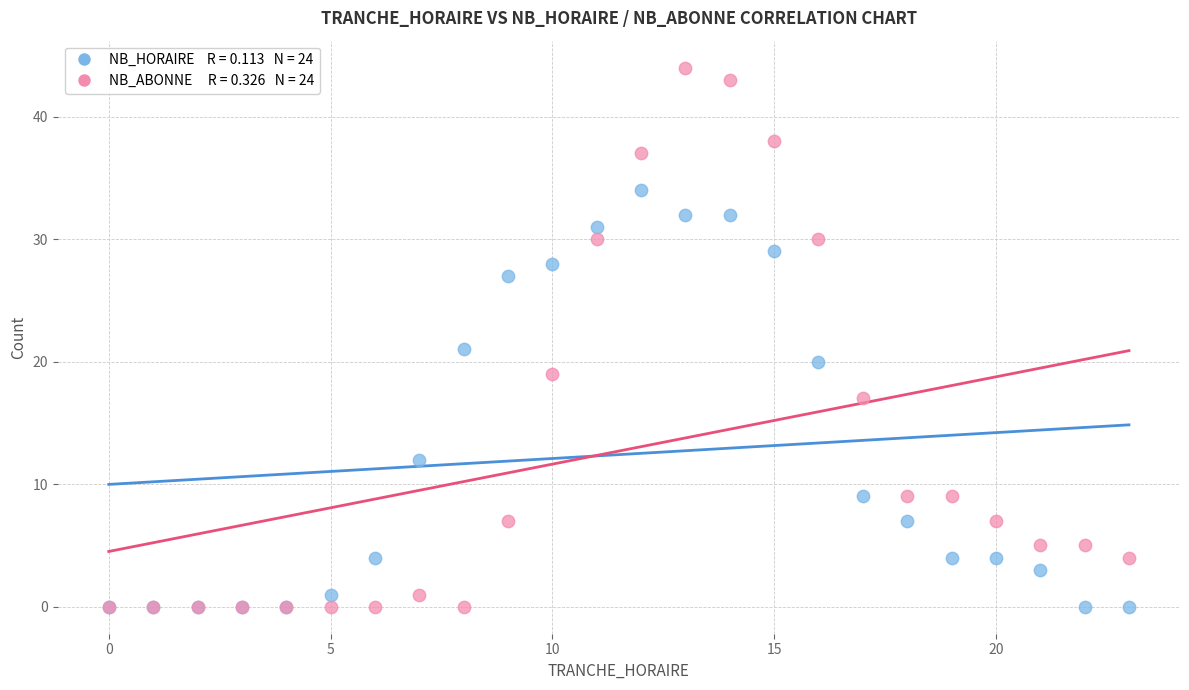

Across all series, what Y value is closest to 22?

21